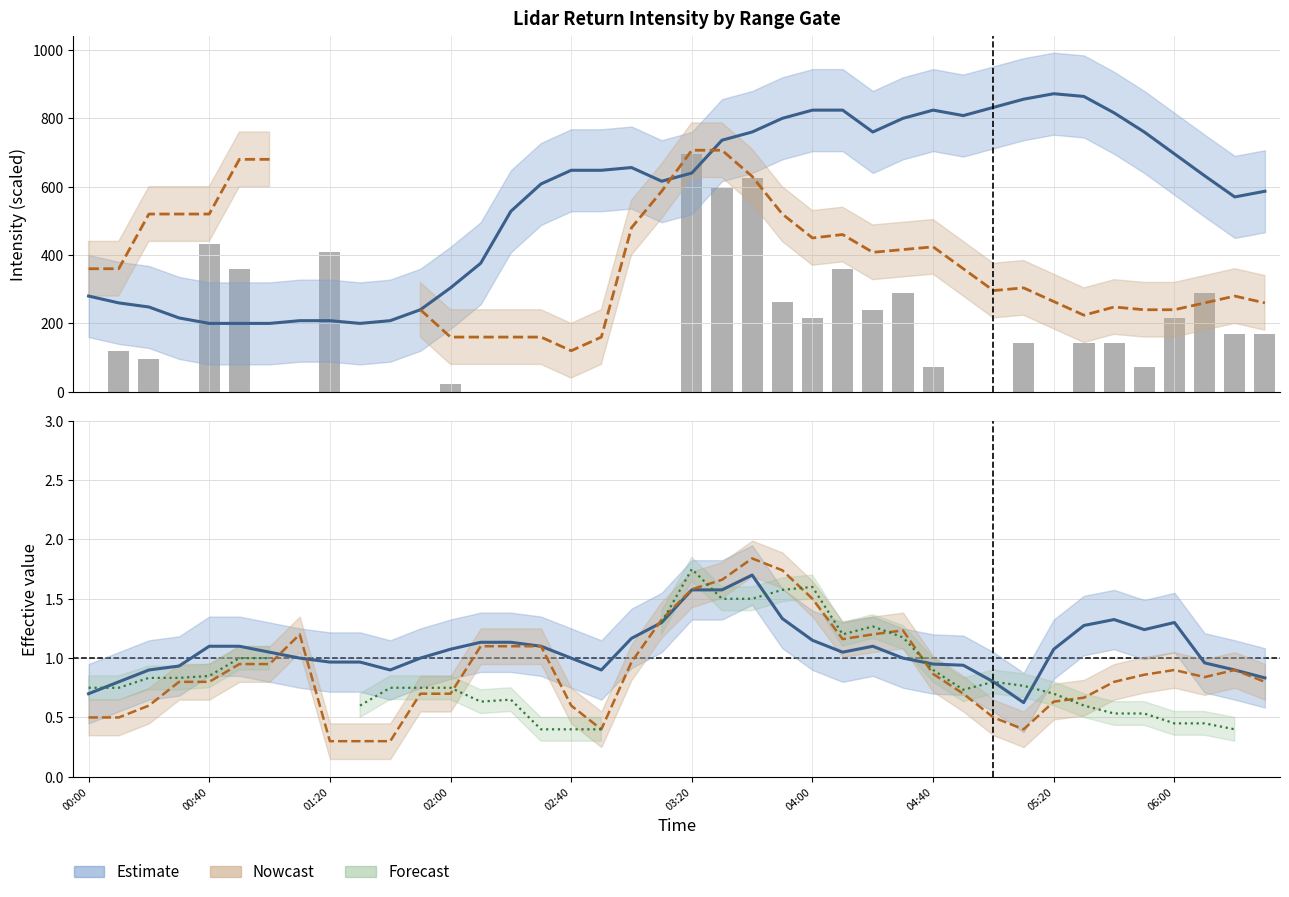

What is the difference between the maximum and minimum values in the col_23 (nowcast) series?

586.7